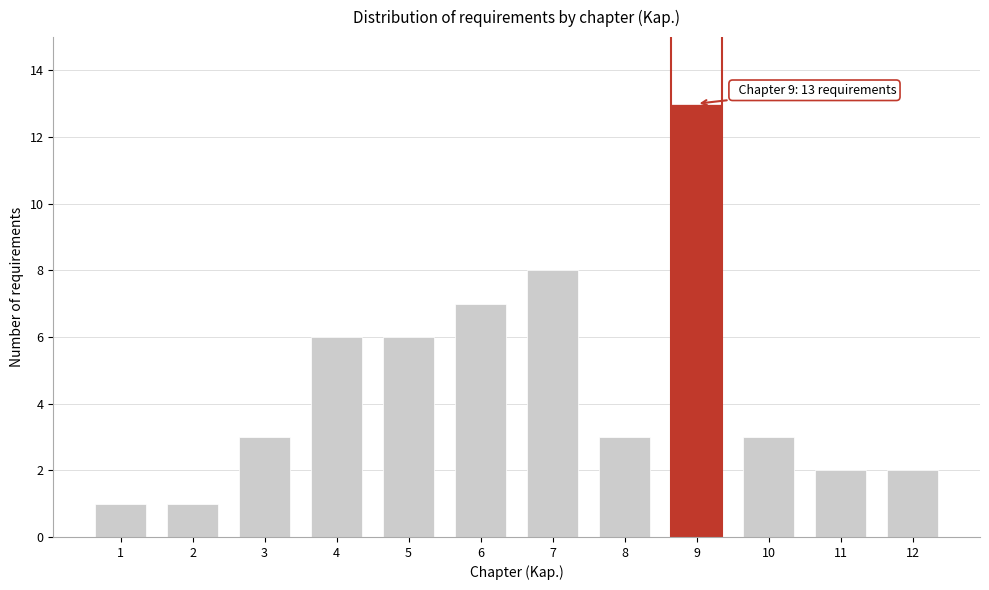

Reading right to left, what are all the values shown in this chart?

12=2	11=2	10=3	9=13	8=3	7=8	6=7	5=6	4=6	3=3	2=1	1=1